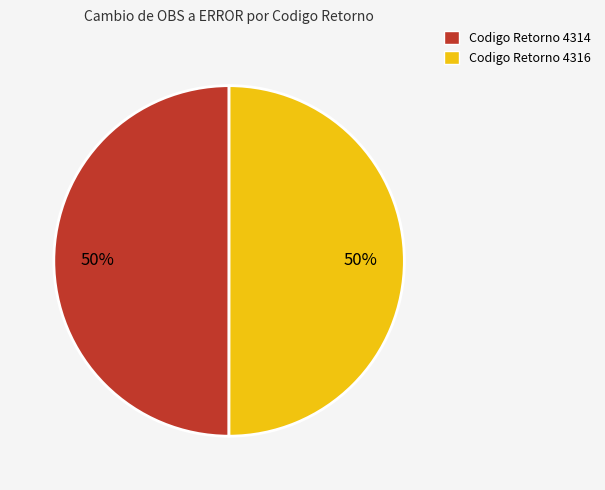

To the nearest percent, what is the combined percentage of Codigo Retorno 4314 and Codigo Retorno 4316?

100%